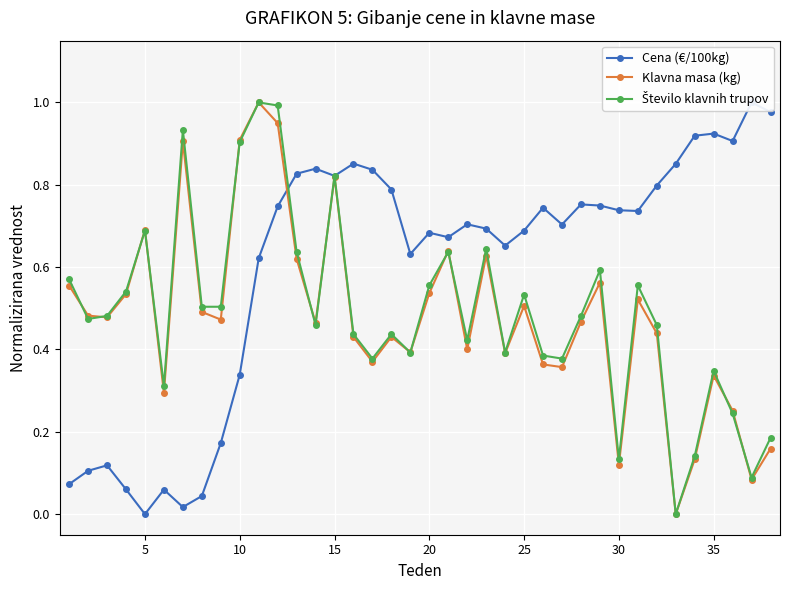

What are all the series names shown in the legend?

Cena (€/100kg), Klavna masa (kg), Število klavnih trupov